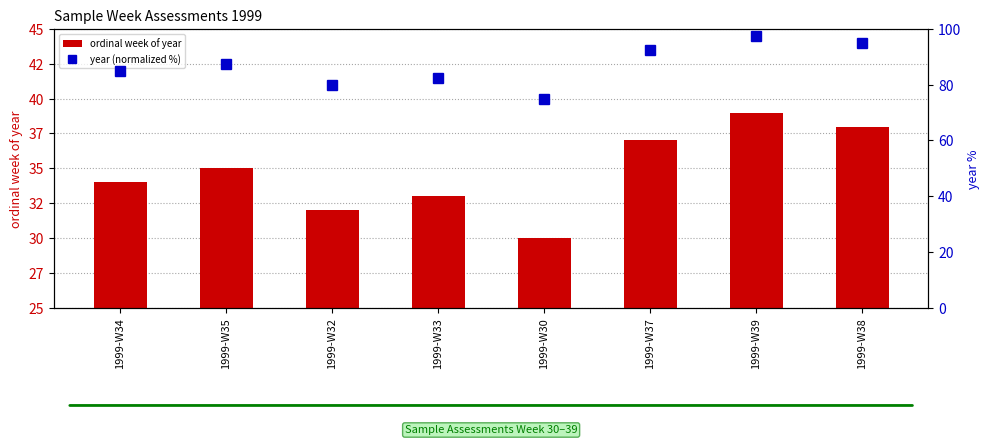

The value of ordinal week of year at 1999-W30 is 30.0. True or false?

True